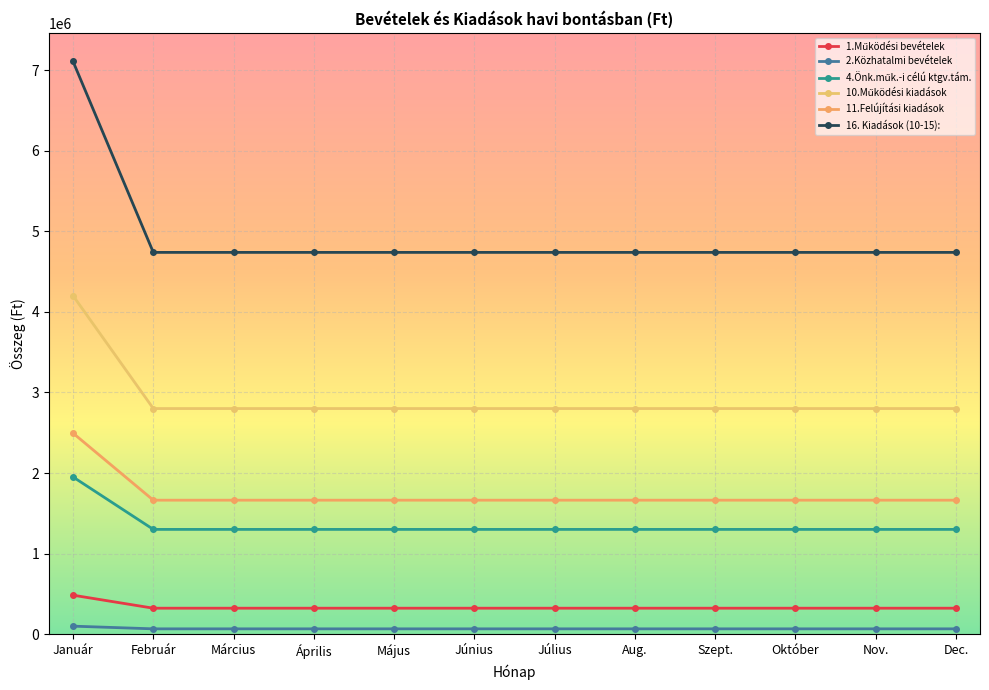

True or false: 11.Felújítási kiadások has more than 0 points higher than both neighbors.

False